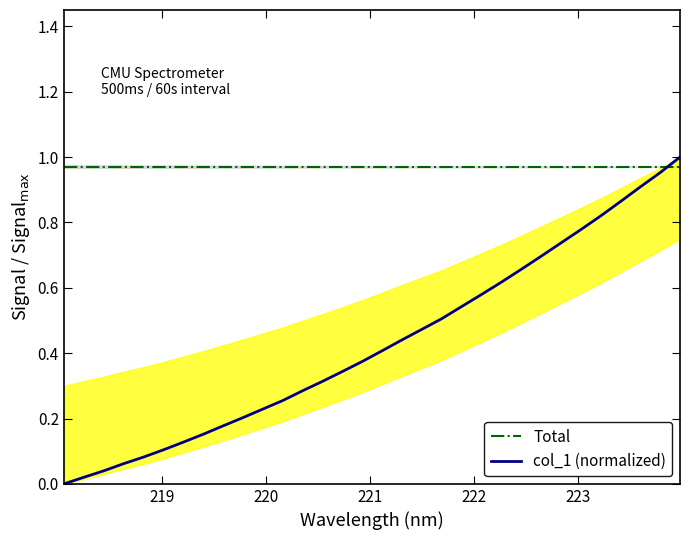

True or false: Total and col_1 (normalized) cross at least once.

True